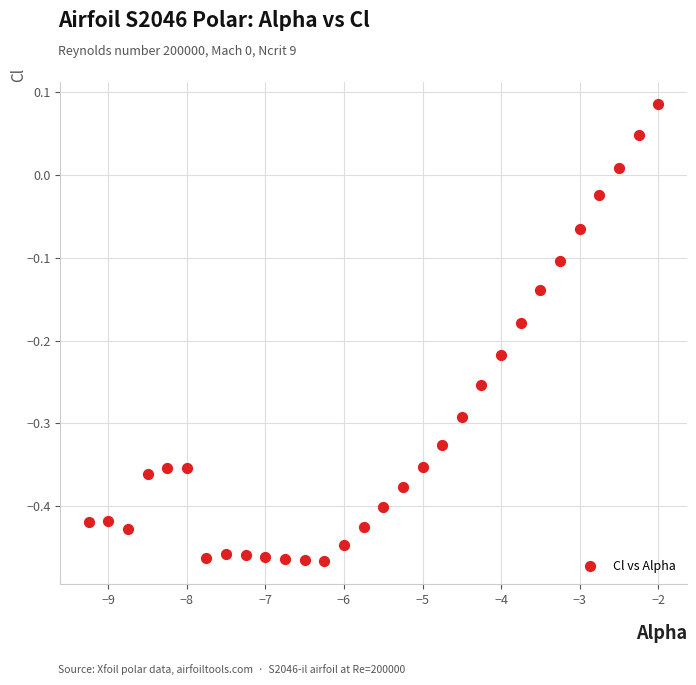

What is the range of Y values (max minus min)?

0.6